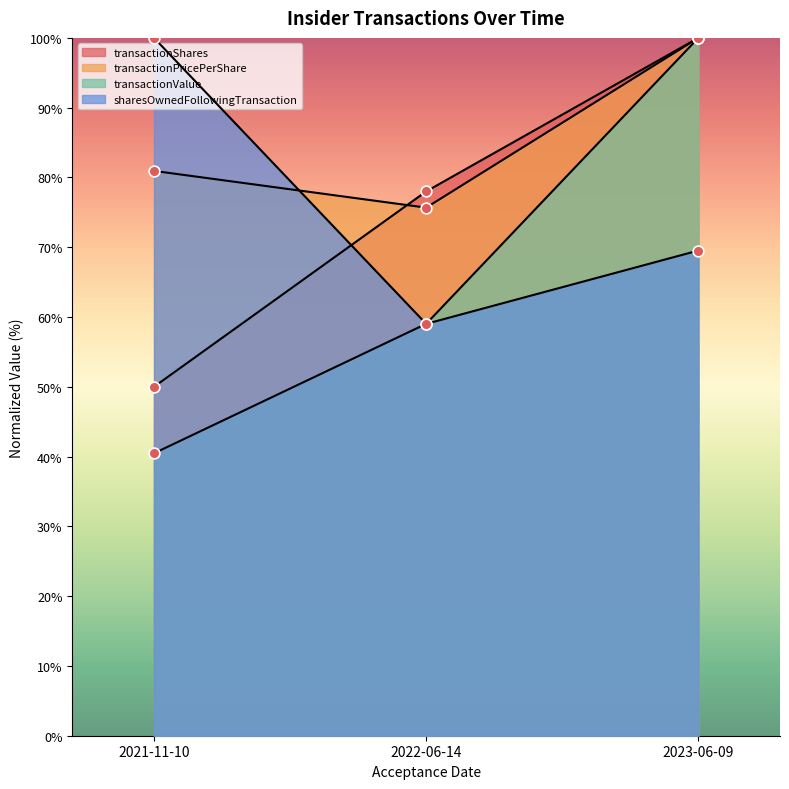

At how many categories does at least one series exceed 71?

3